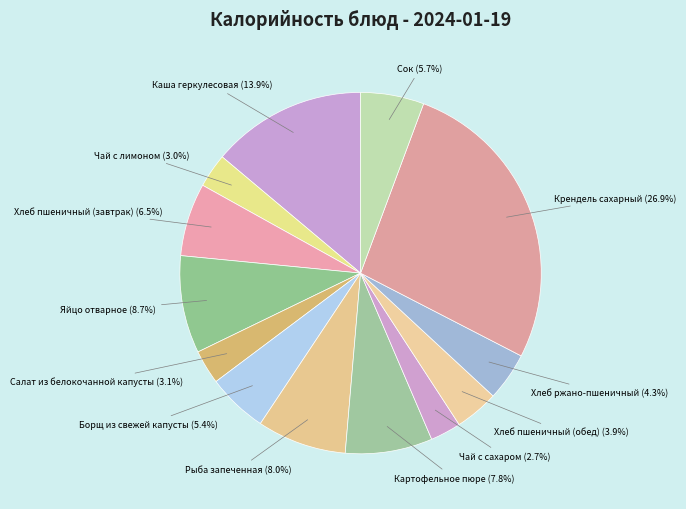

What portion of the pie excludes Яйцо отварное?

91.3%